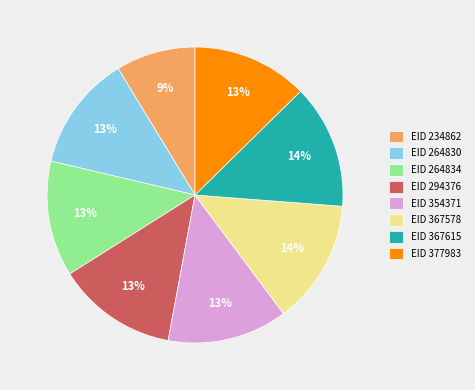

Which category has the smallest portion of the pie?

EID 234862